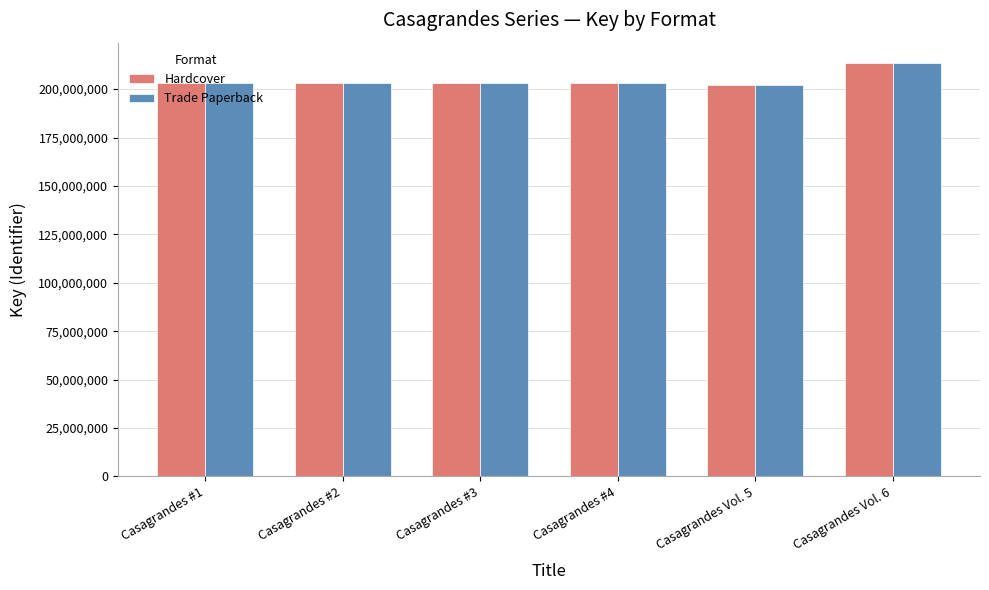

How many groups of bars are there?

6